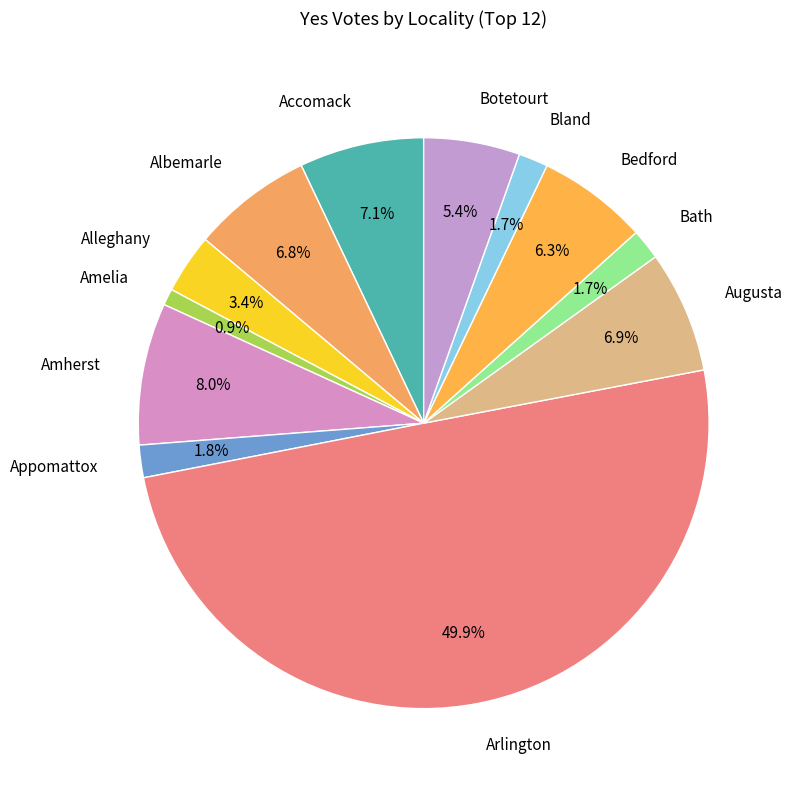

The Augusta slice represents 7% of the pie. True or false?

True